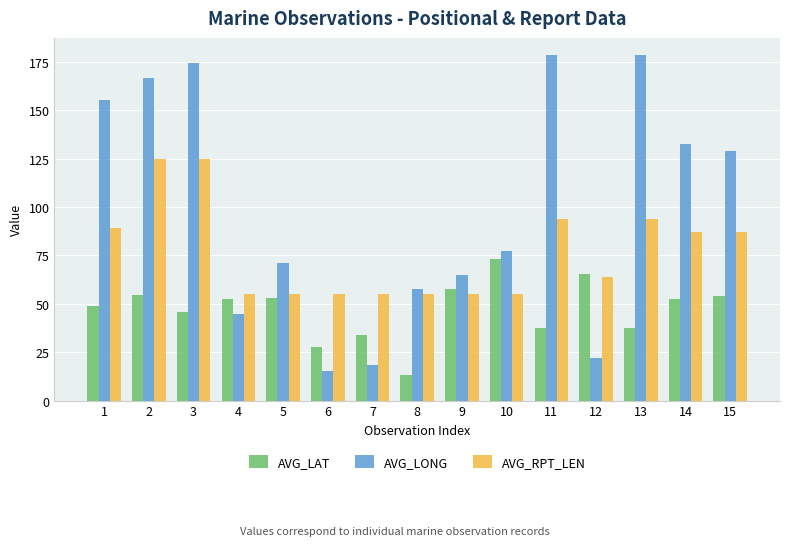

At which label is AVG_LONG closest to 96?

10